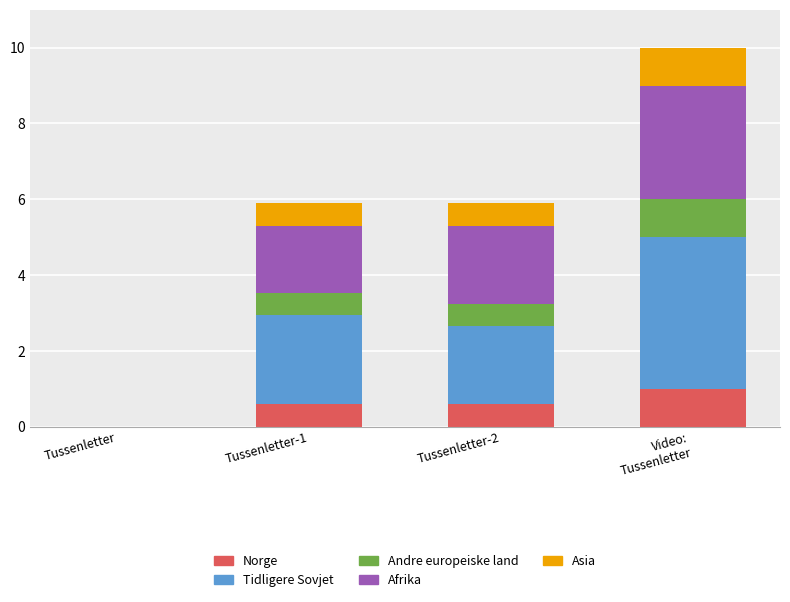

Is it true that Norge equals 0.6 at Tussenletter-1?

True